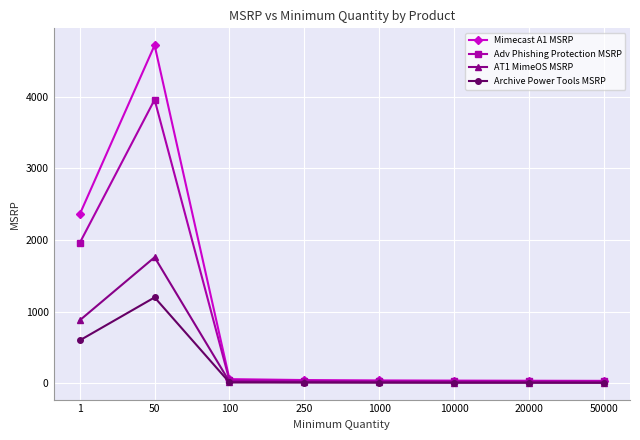

What is the average value of the Mimecast A1 MSRP series?

917.0